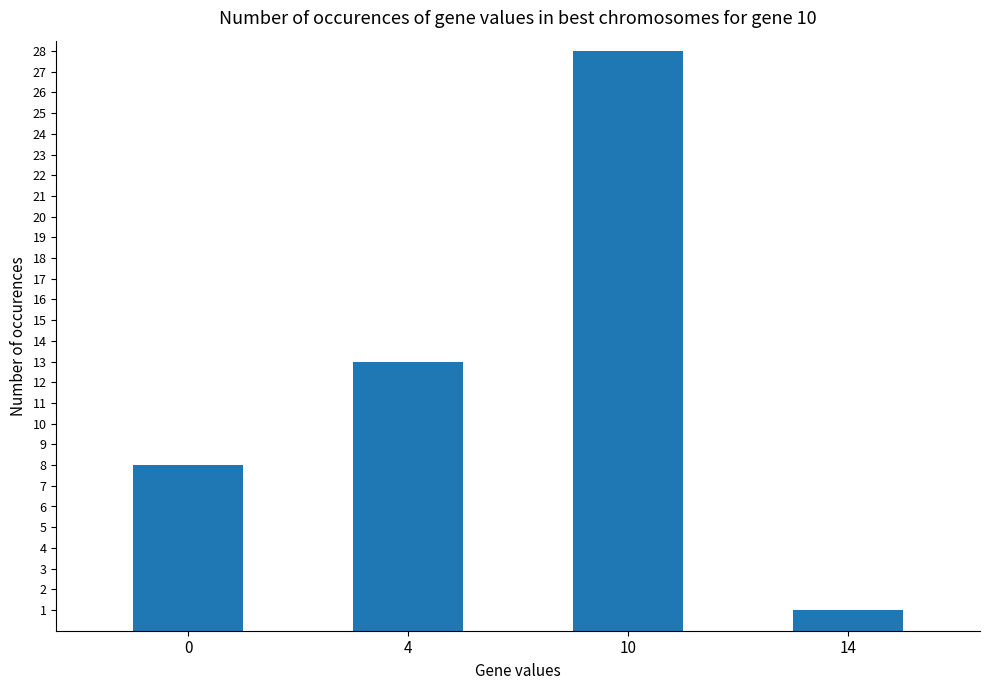

What is the change in value from 4 to 10?

+15